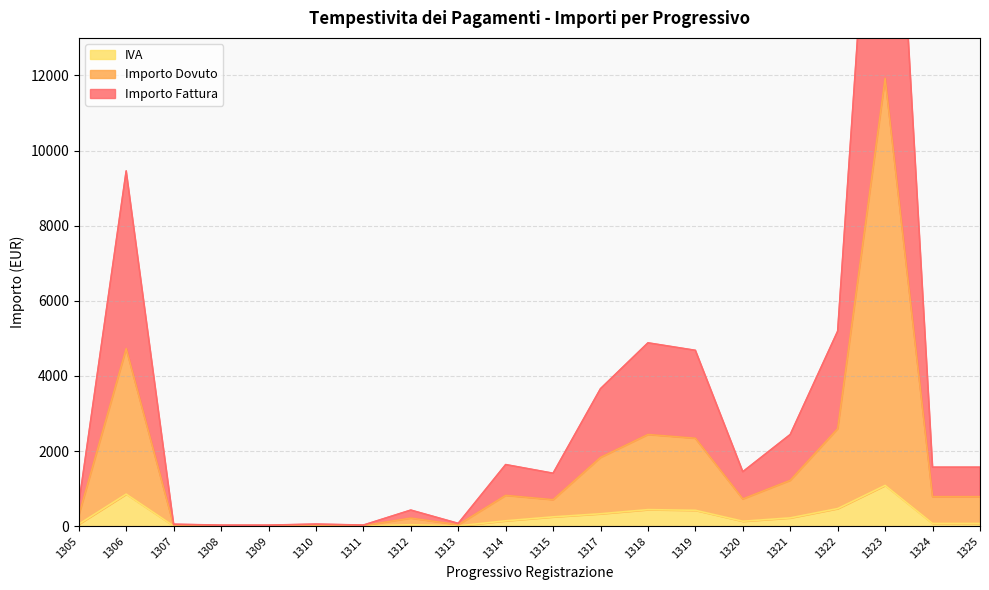

At which label does Importo Fattura reach its minimum?

1308